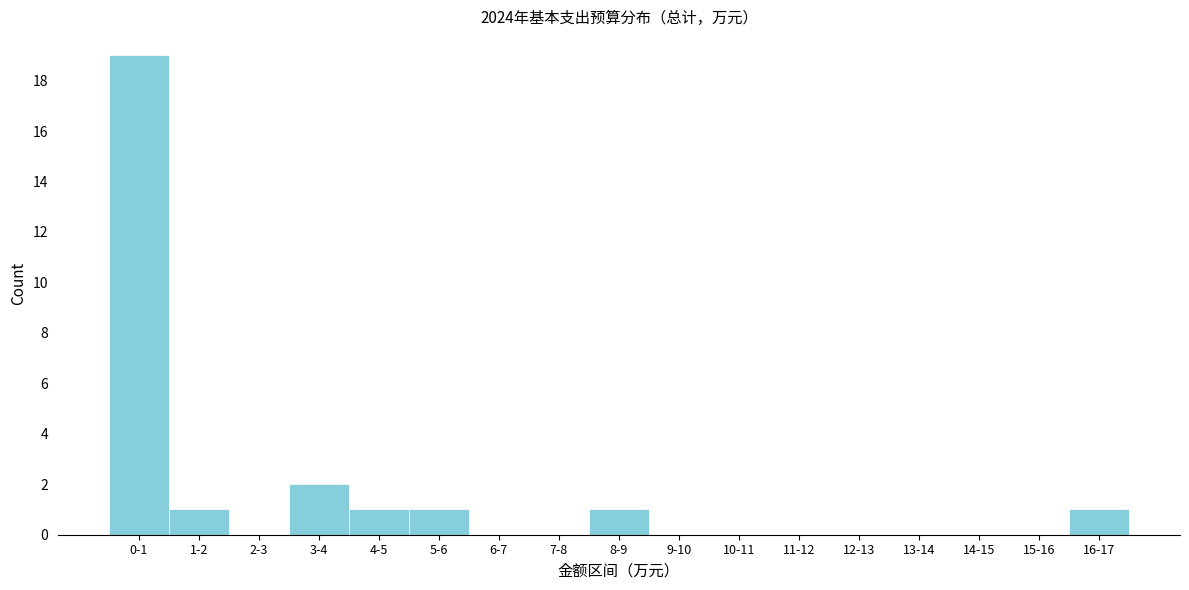

Reading left to right, transcribe all the data shown in this chart.

0-1=19	1-2=1	2-3=0	3-4=2	4-5=1	5-6=1	6-7=0	7-8=0	8-9=1	9-10=0	10-11=0	11-12=0	12-13=0	13-14=0	14-15=0	15-16=0	16-17=1